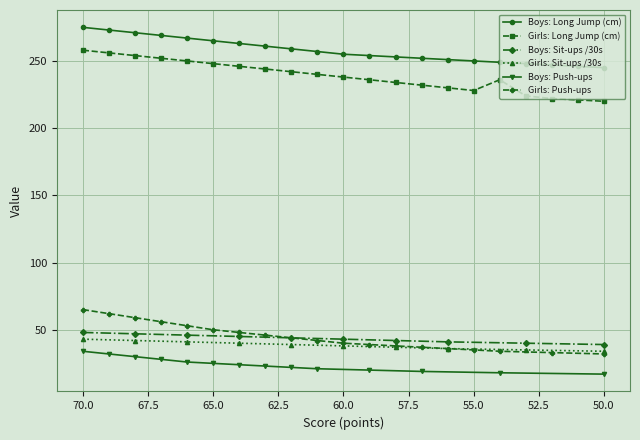

How many data points in Boys: Sit-ups /30s are above 0?

10